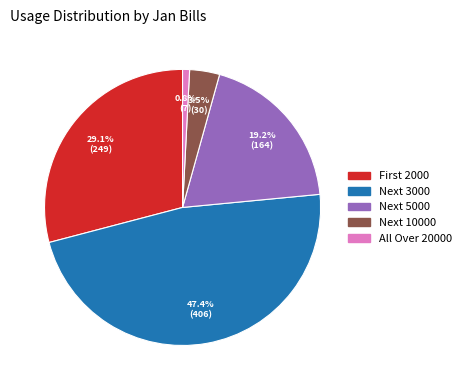

Is there a majority slice in this chart?

No